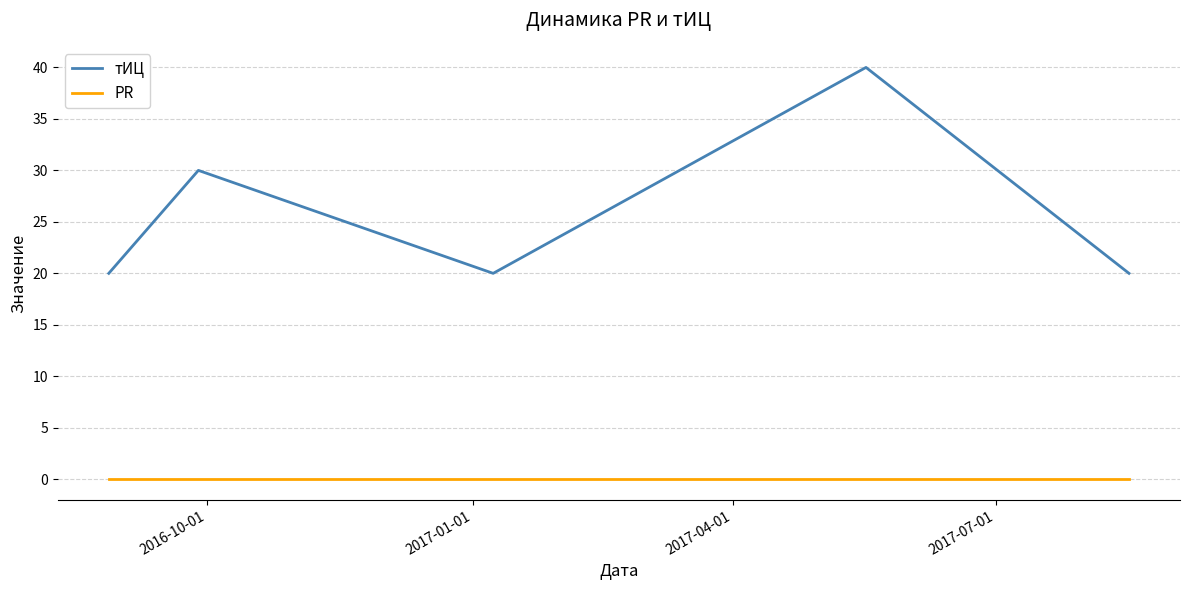

True or false: тИЦ and PR intersect in this chart.

False